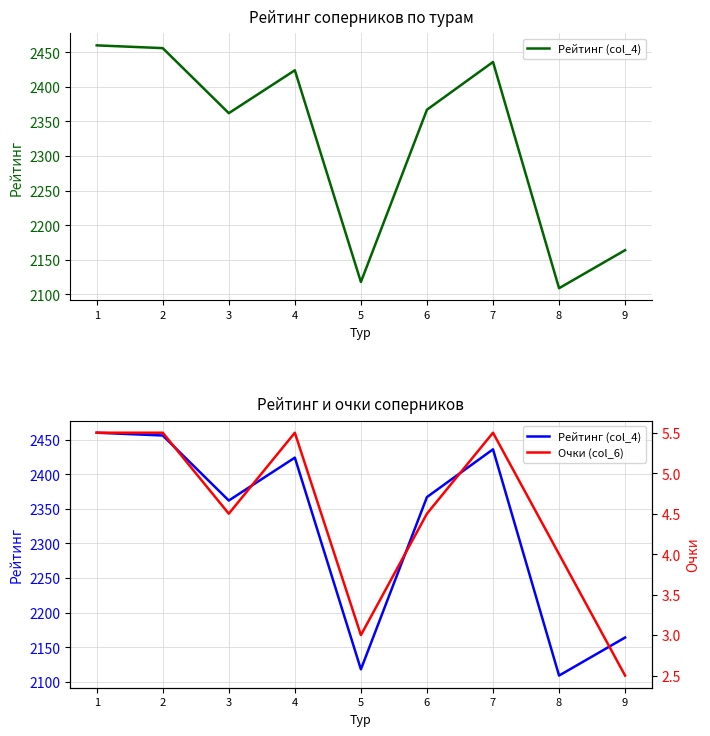

What value does the Рейтинг (col_4) series have at 8?

2109.0